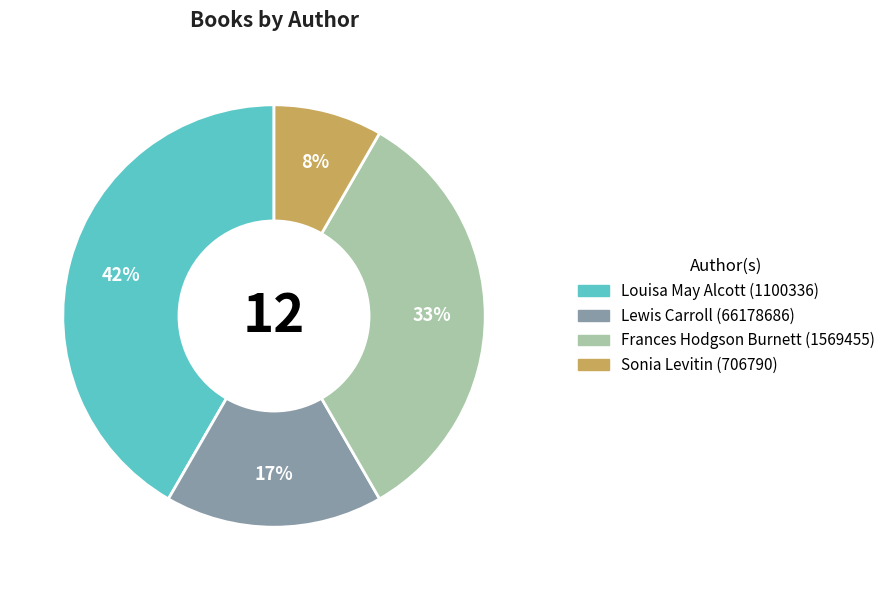

Is it true that Lewis Carroll (66178686) is 17% of the pie?

True